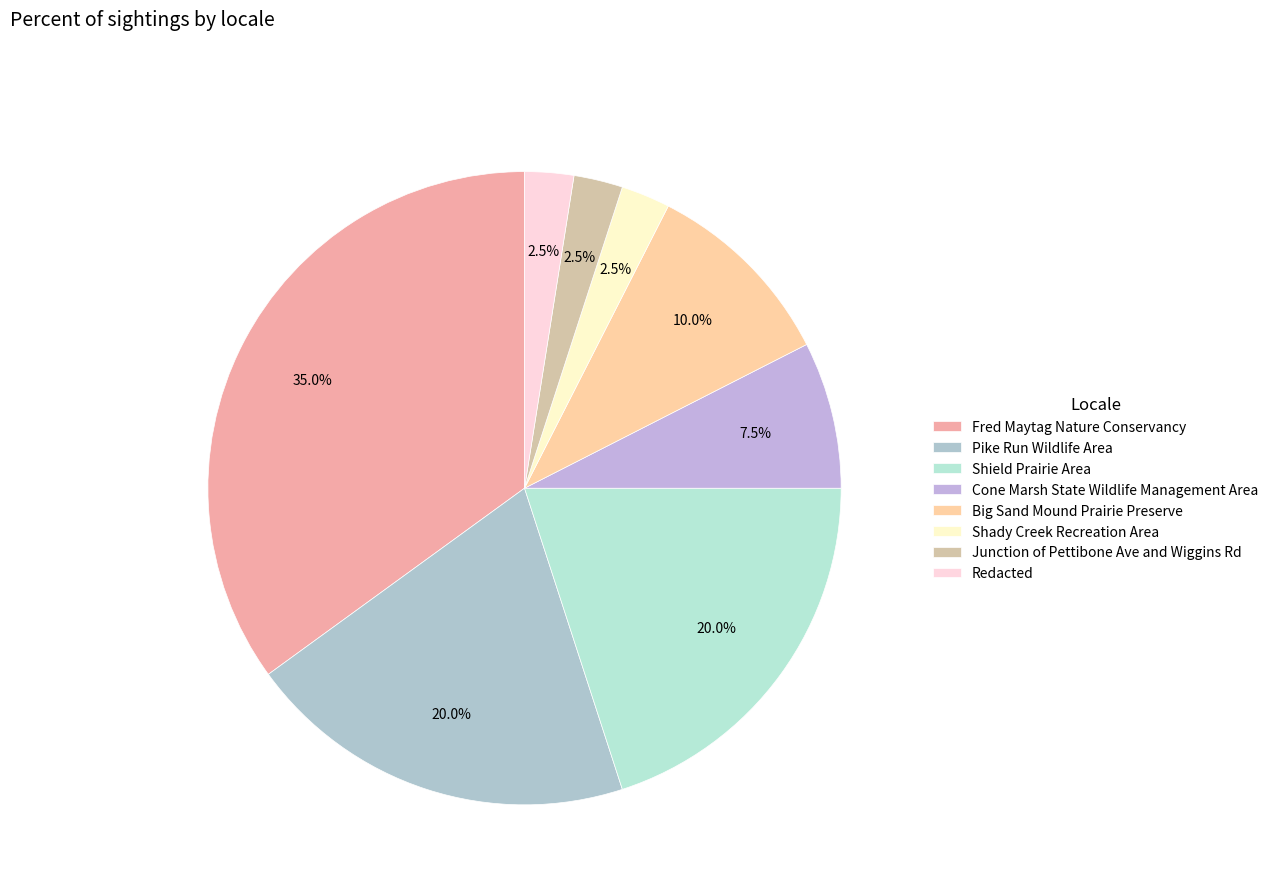

How many segments does this pie chart have?

8